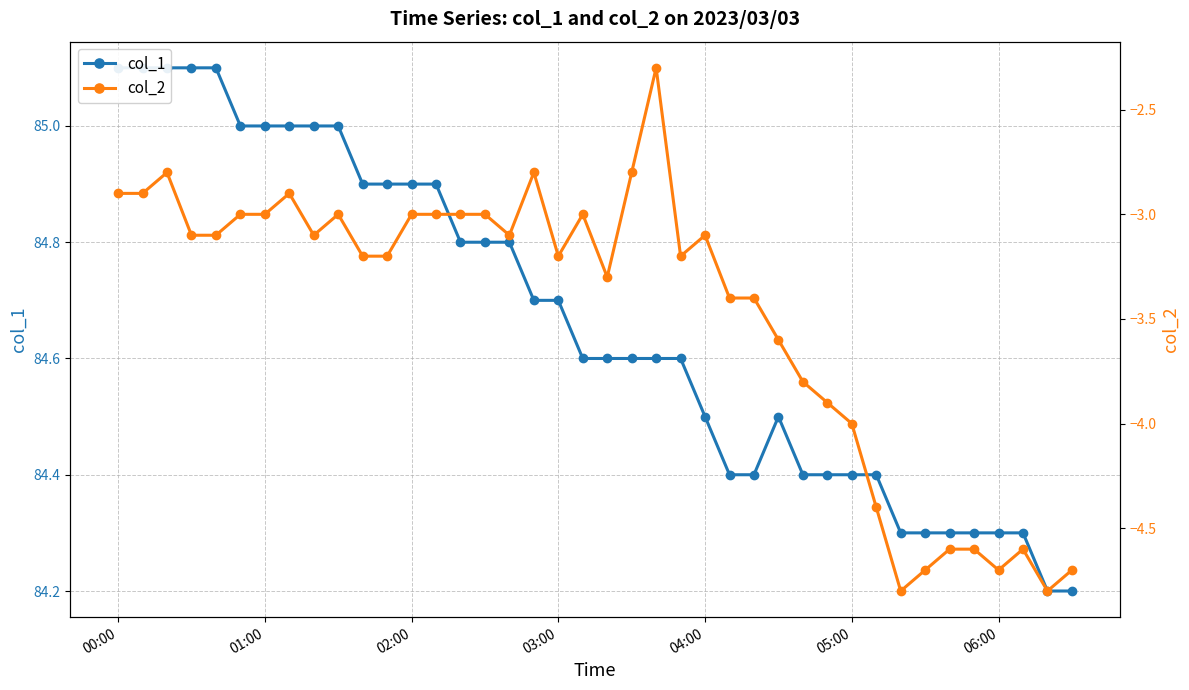

How many interior local peaks does the col_2 series have?

8